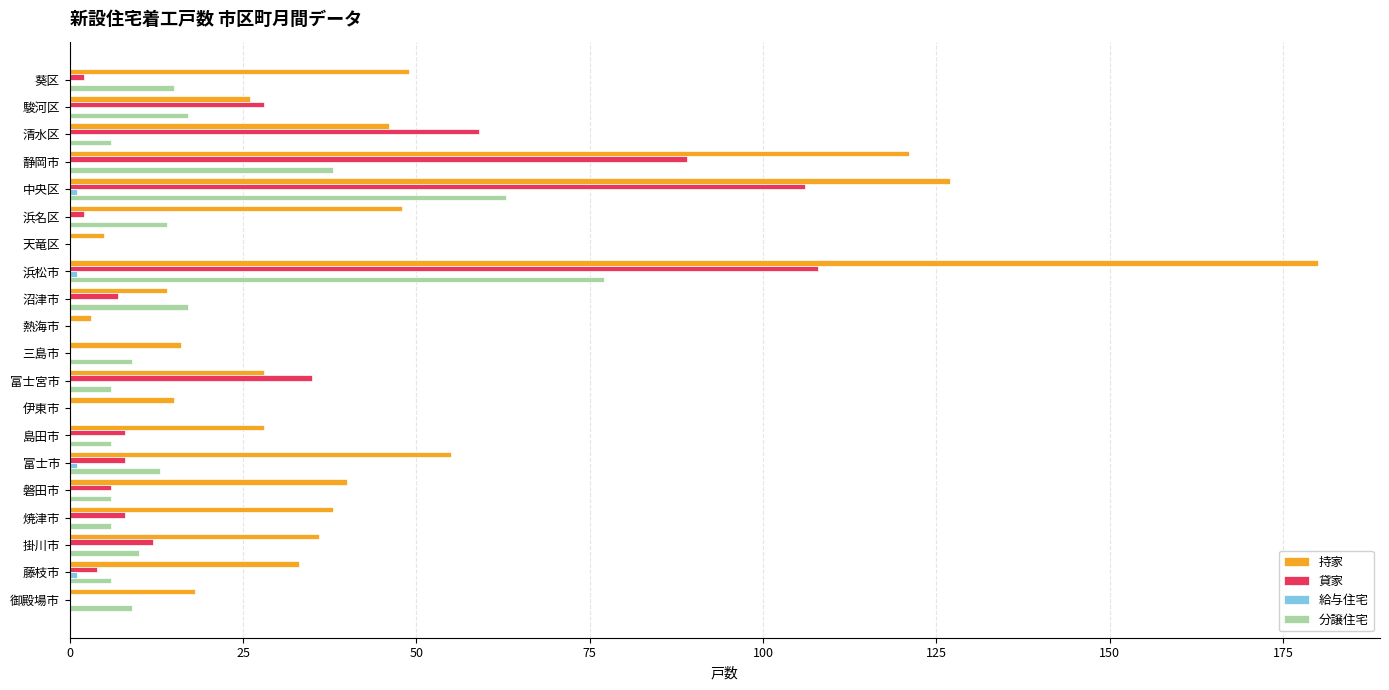

Is it true that 持家 equals 38 at 焼津市?

True